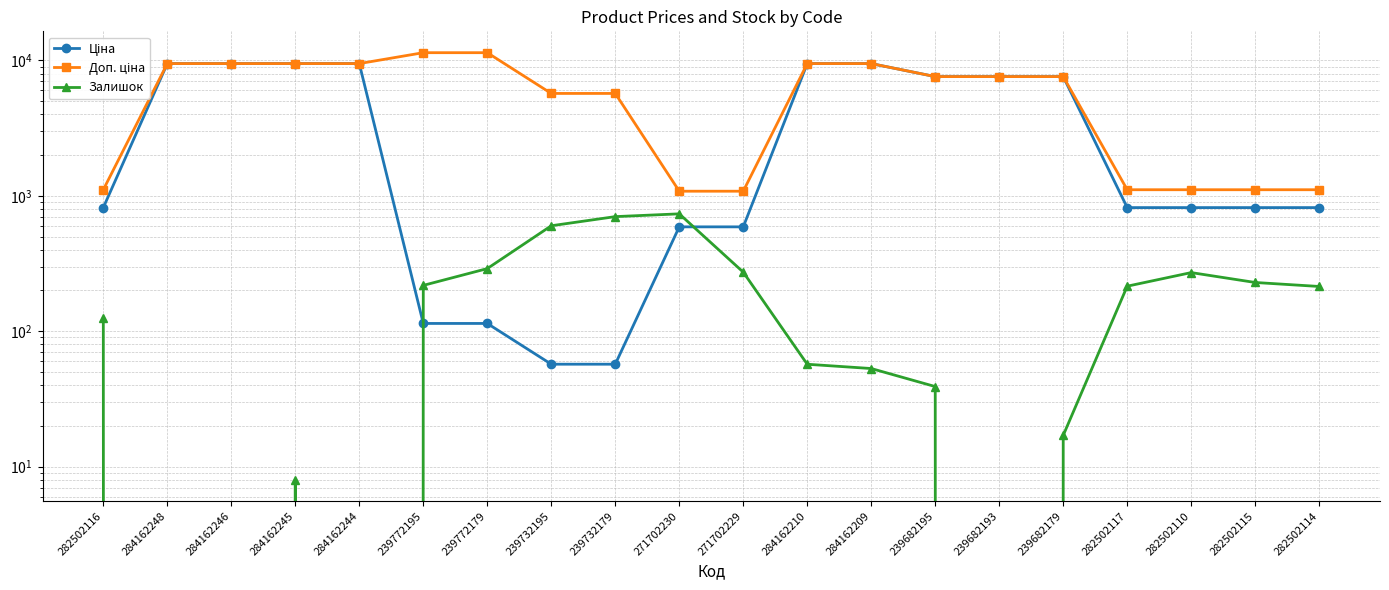

Which has a higher value, 239772195 or 284162244?

284162244